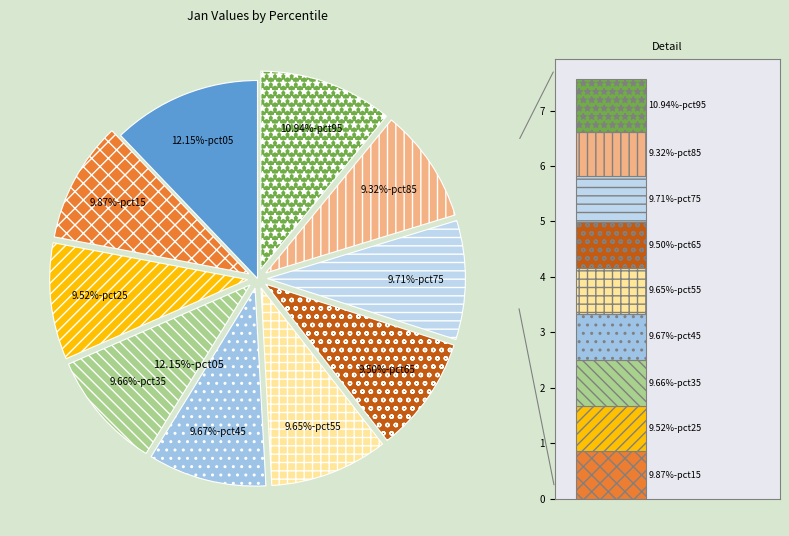

To the nearest percent, what percentage of the pie is pct15?

10%